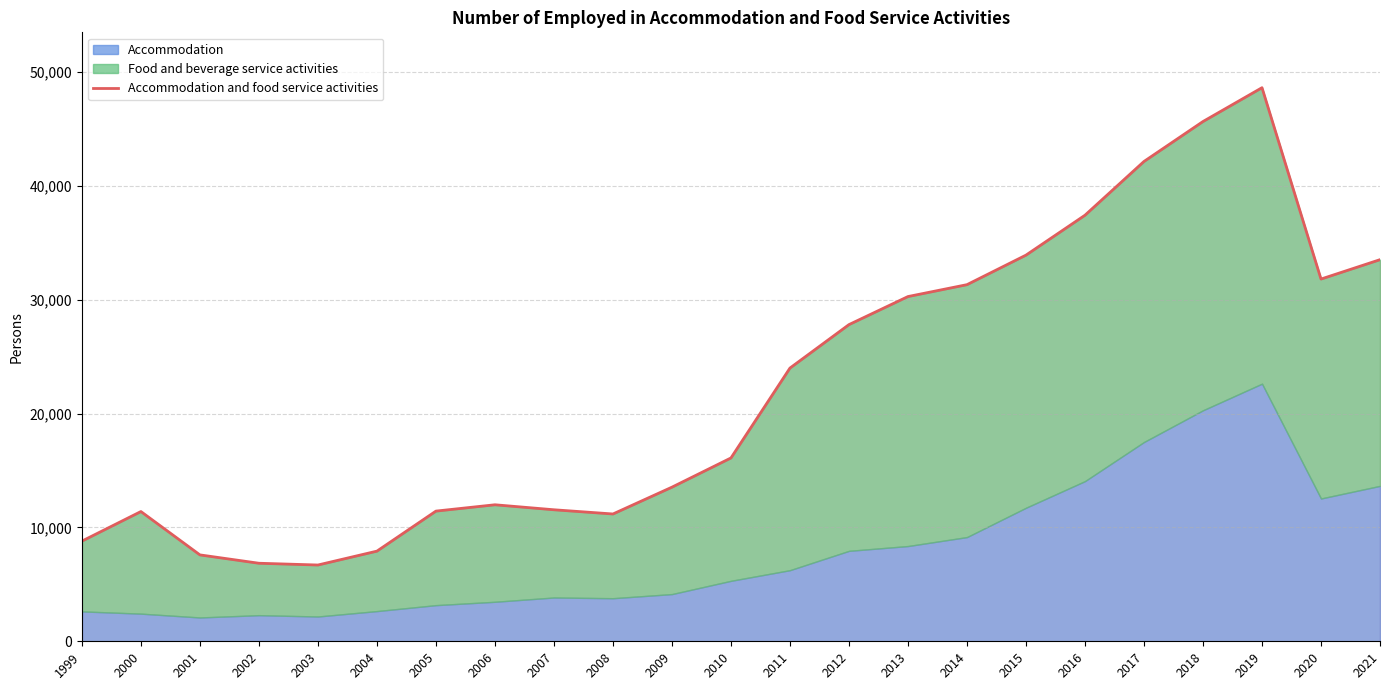

Rank the categories by value from highest to lowest.

2019, 2018, 2017, 2016, 2015, 2021, 2020, 2014, 2013, 2012, 2011, 2010, 2009, 2006, 2007, 2005, 2000, 2008, 1999, 2004, 2001, 2002, 2003